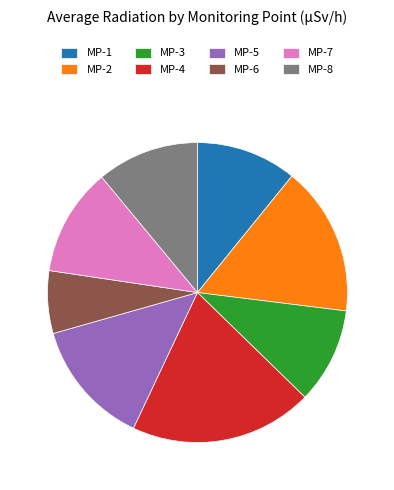

Is it true that MP-2 is 16% of the pie?

True